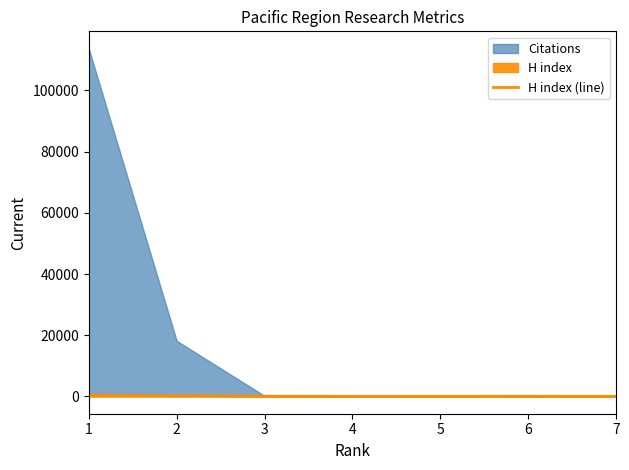

Between 5 and 6, which is larger?

6